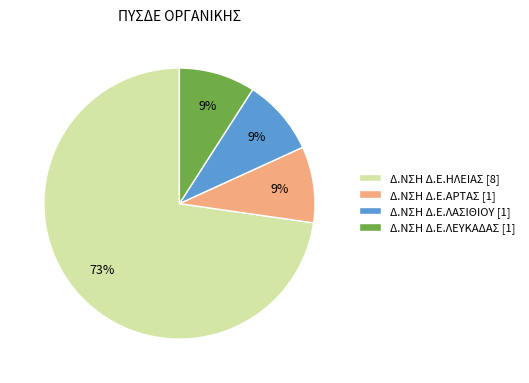

Count the number of slices in the pie.

4